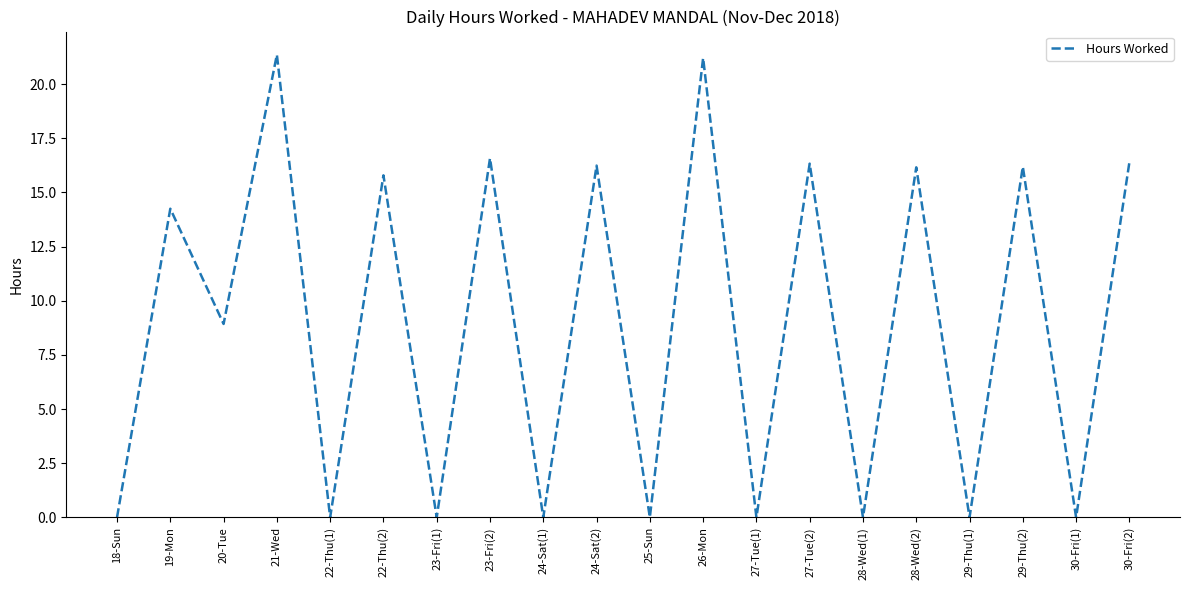

What is the greatest value displayed?

21.4